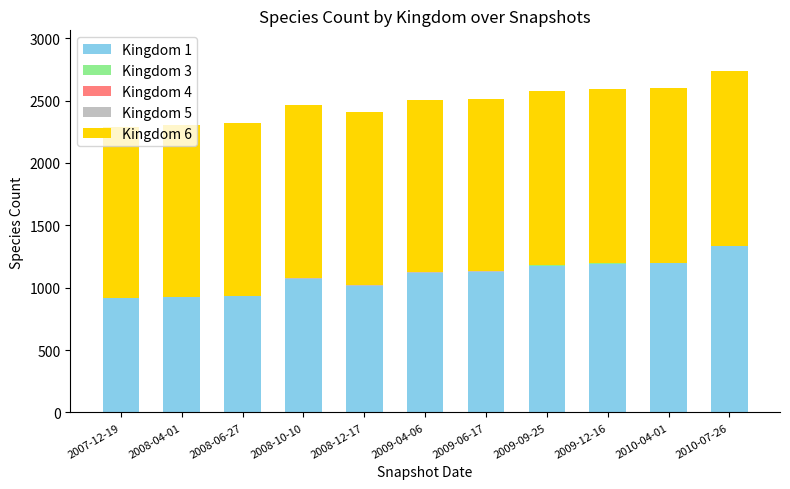

Are the bars grouped side by side (vs. stacked)?

No